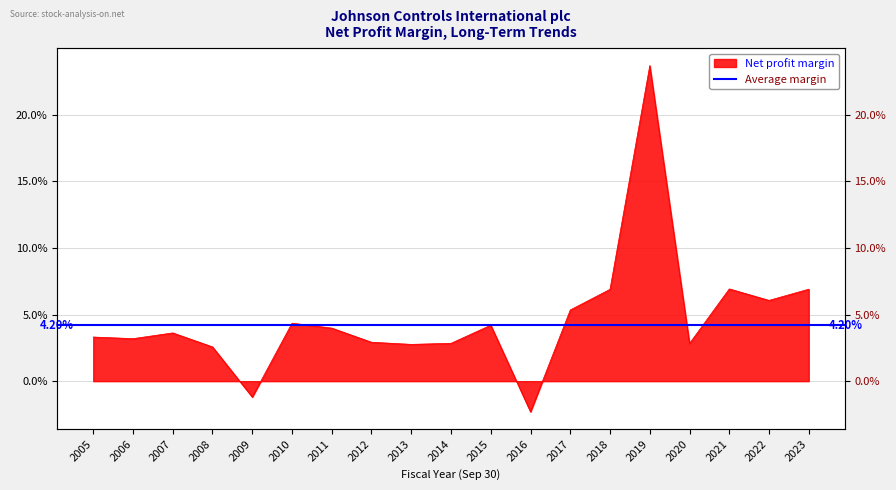

Where is the first local minimum?

2006